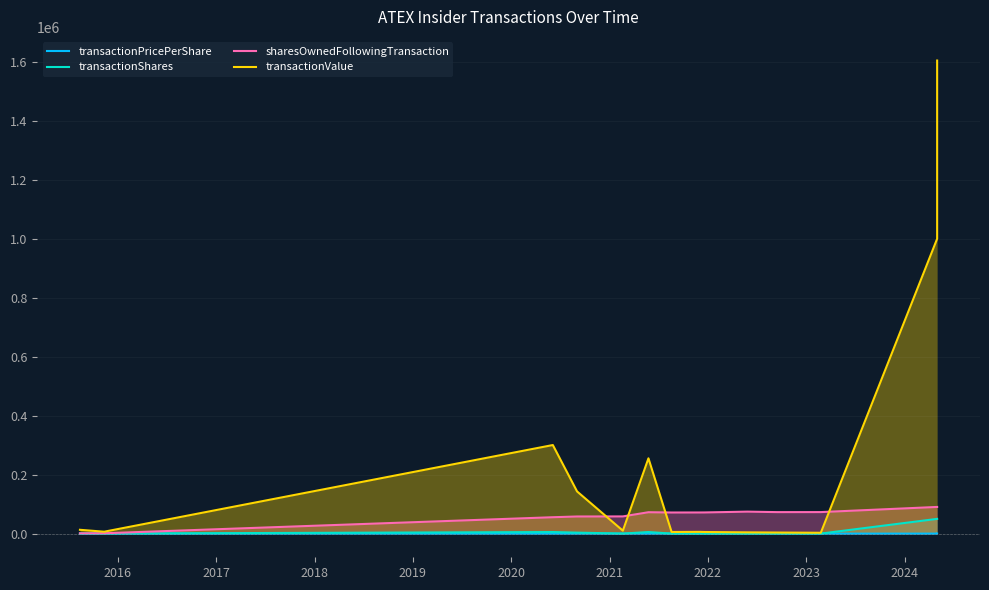

Count the number of data series in this chart.

4